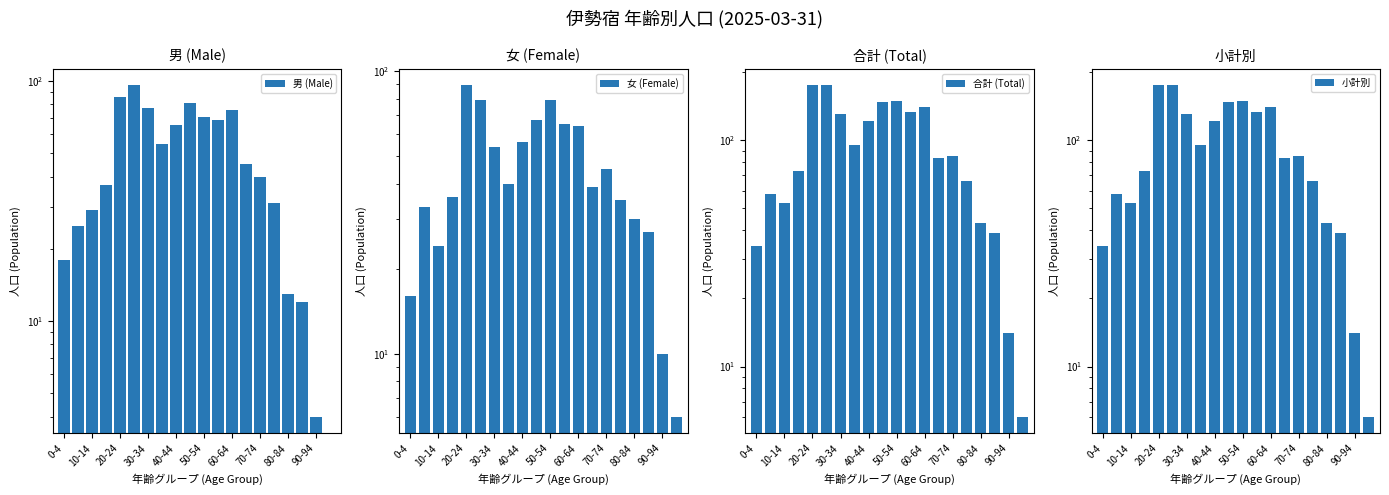

What are all the series names shown in the legend?

男 (Male), 女 (Female), 合計 (Total), 小計別